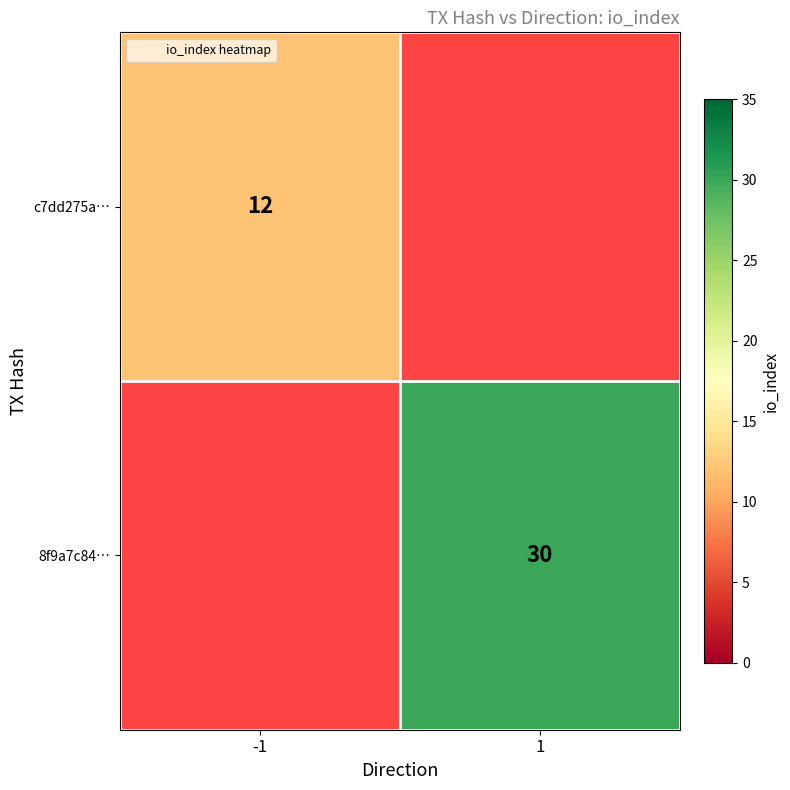

List the series in order of their overall mean, highest first.

8f9a7c84…, c7dd275a…